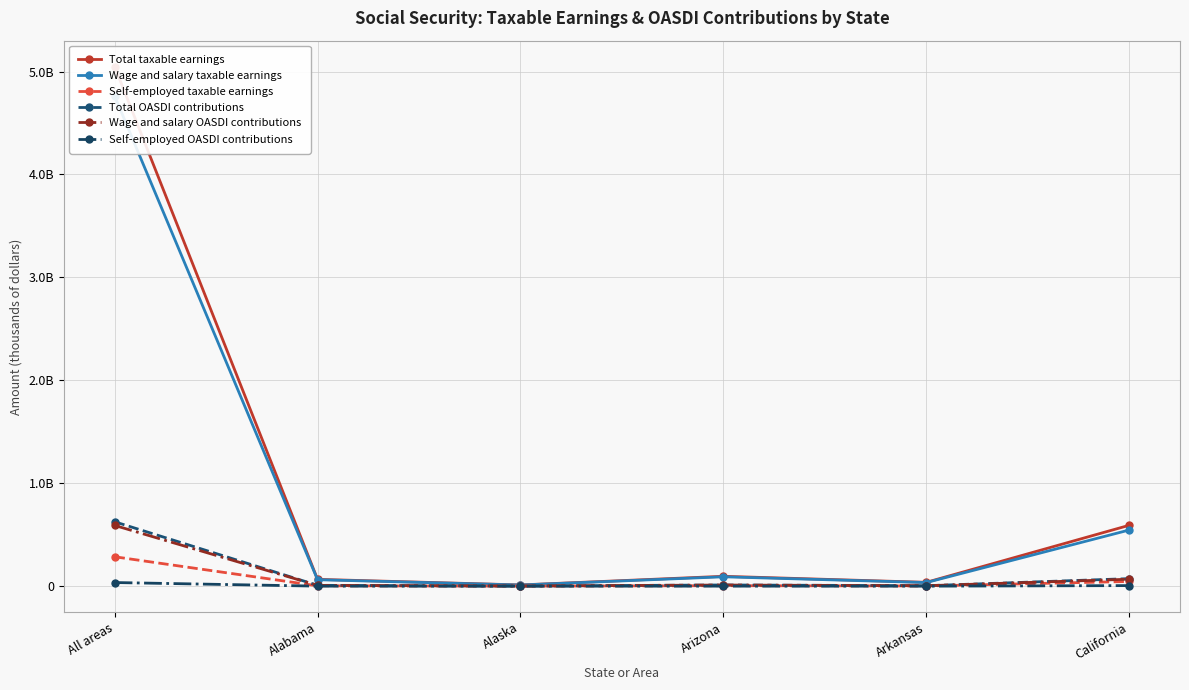

True or false: Wage and salary taxable earnings and Wage and salary OASDI contributions intersect in this chart.

False